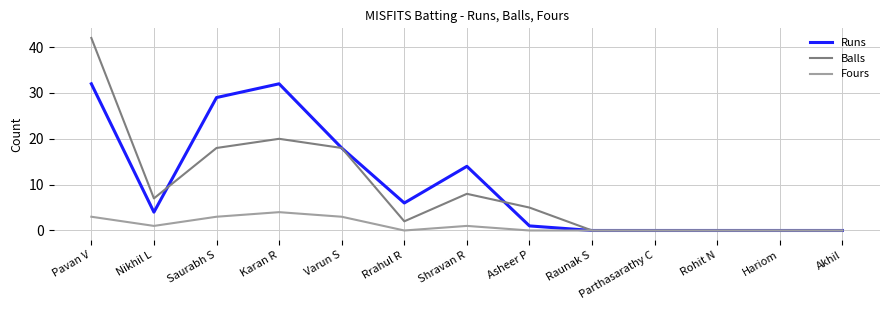

Reading left to right, what are all the values shown in this chart?

Runs: 32	4	29	32	18	6	14	1	0	0	0	0	0
Balls: 42	7	18	20	18	2	8	5	0	0	0	0	0
Fours: 3	1	3	4	3	0	1	0	0	0	0	0	0